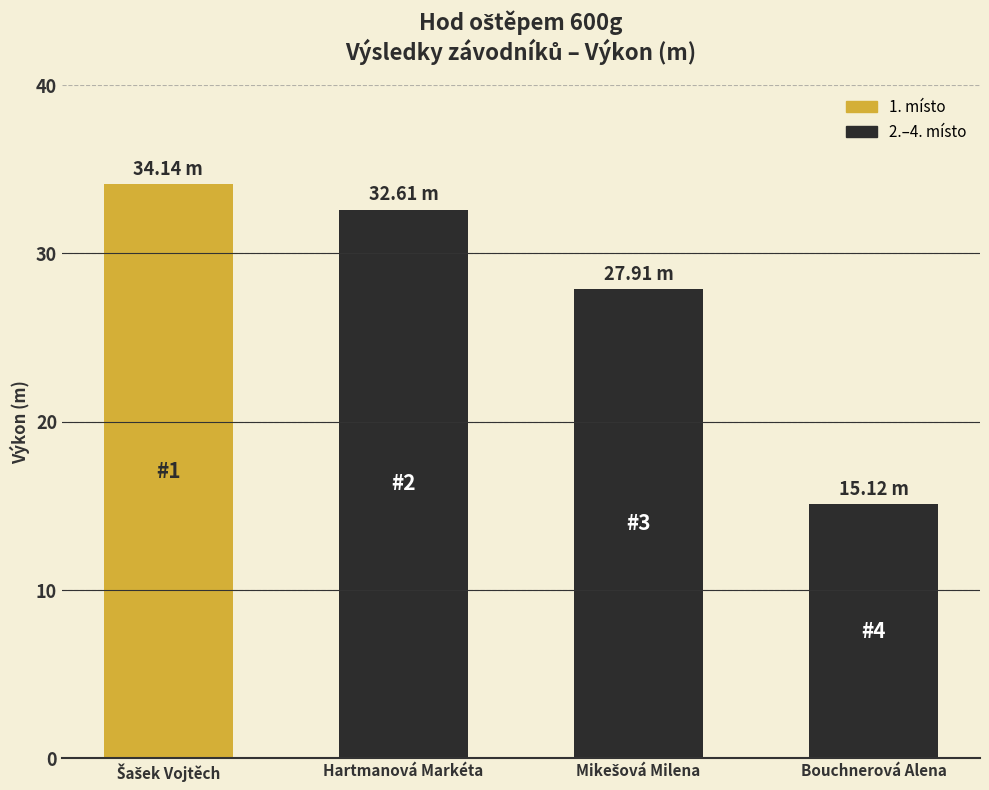

The value at Mikešová Milena is 19.0. True or false?

False